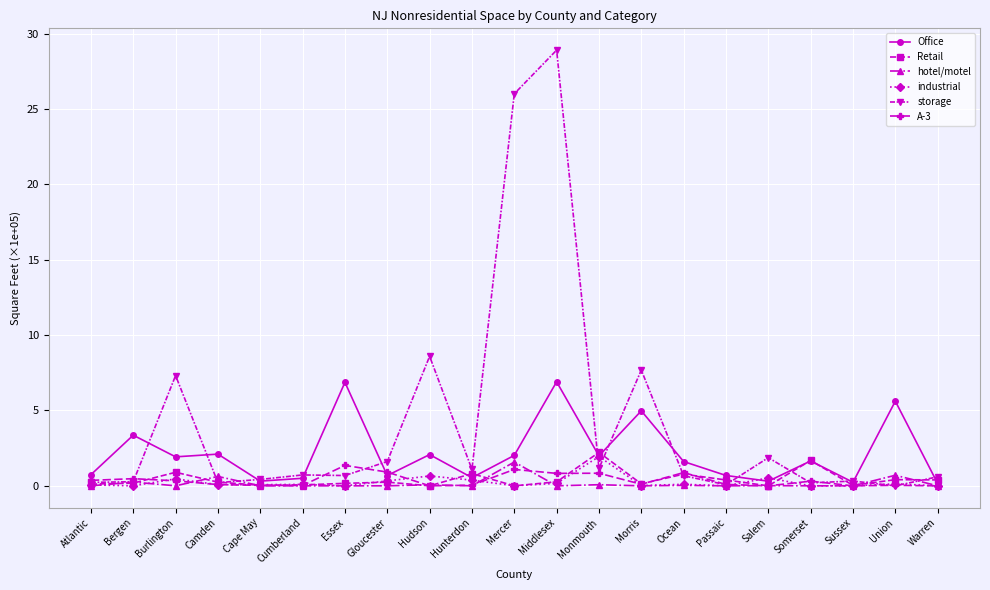

What is the difference between the highest and lowest values at Passaic?

0.7